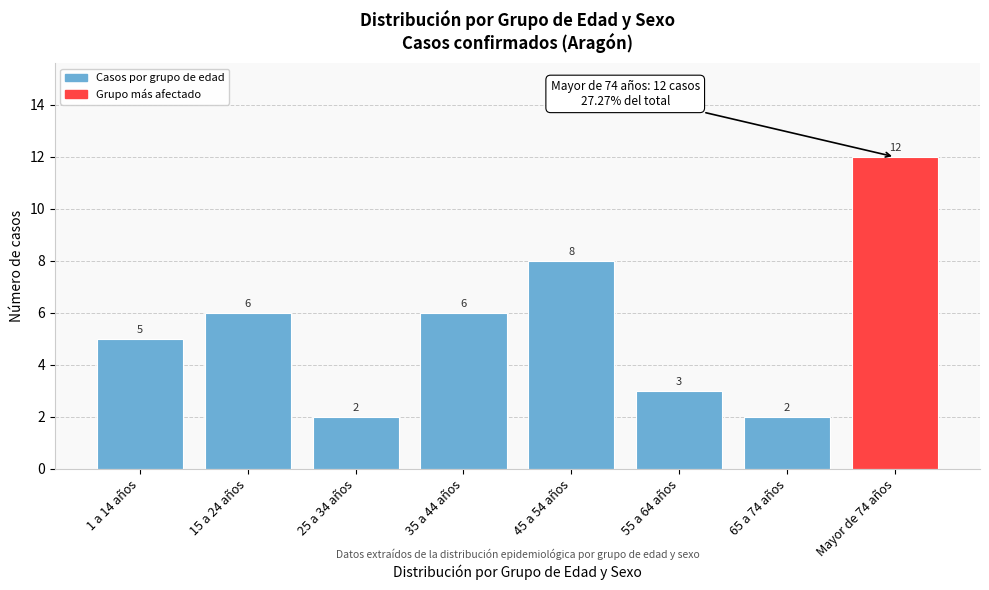

Reading left to right, transcribe all the data shown in this chart.

5	6	2	6	8	3	2	12